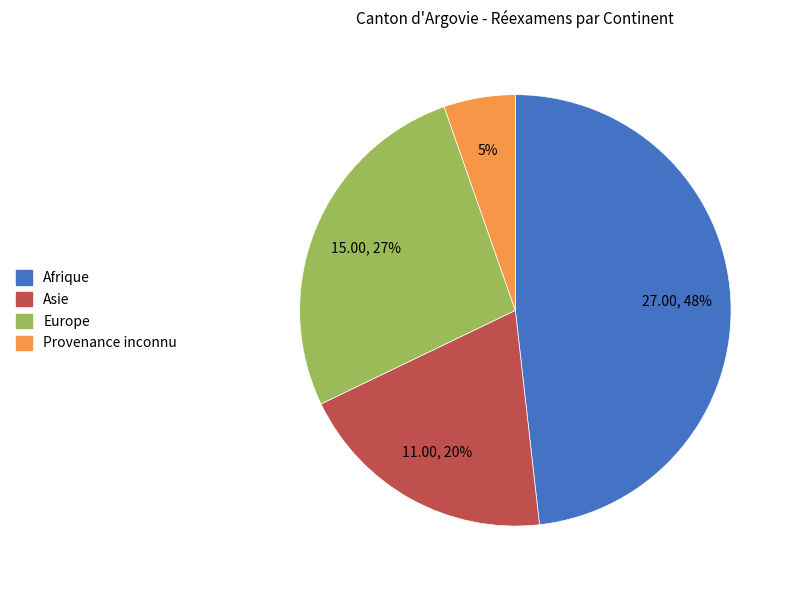

To the nearest percent, what is the difference between the largest and smallest slice percentages?

43%